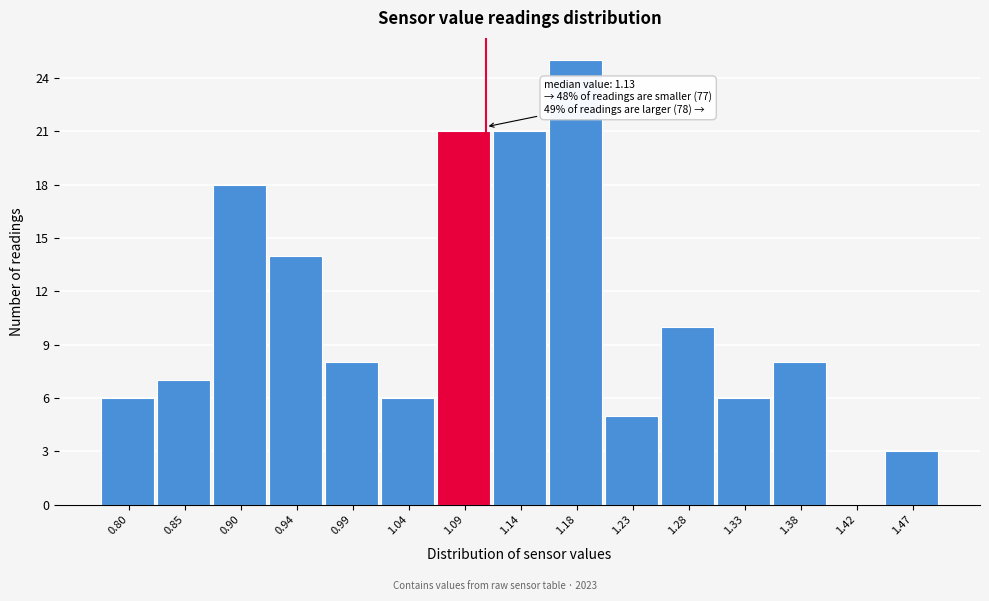

Reading left to right, extract all data points from this chart.

0.80=6	0.85=7	0.90=18	0.94=14	0.99=8	1.04=6	1.09=21	1.14=21	1.18=25	1.23=5	1.28=10	1.33=6	1.38=8	1.42=0	1.47=3